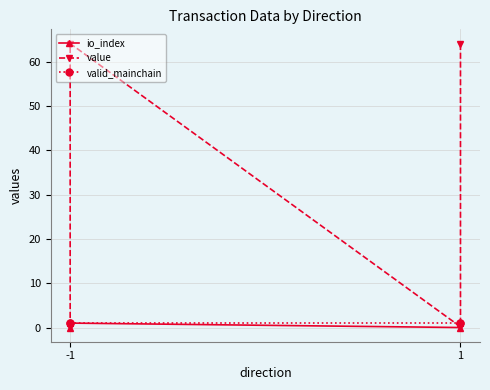

True or false: valid_mainchain and io_index intersect in this chart.

False